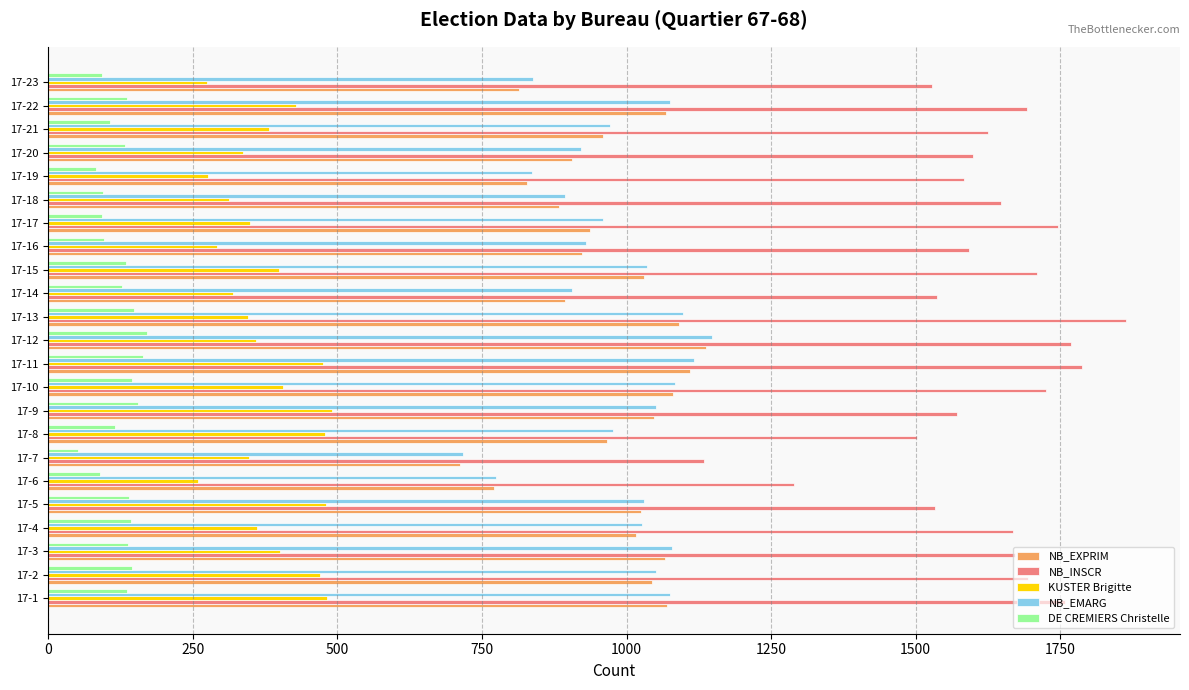

Is the value of NB_EMARG at 17-7 greater than the value of DE CREMIERS Christelle at 17-2?

Yes